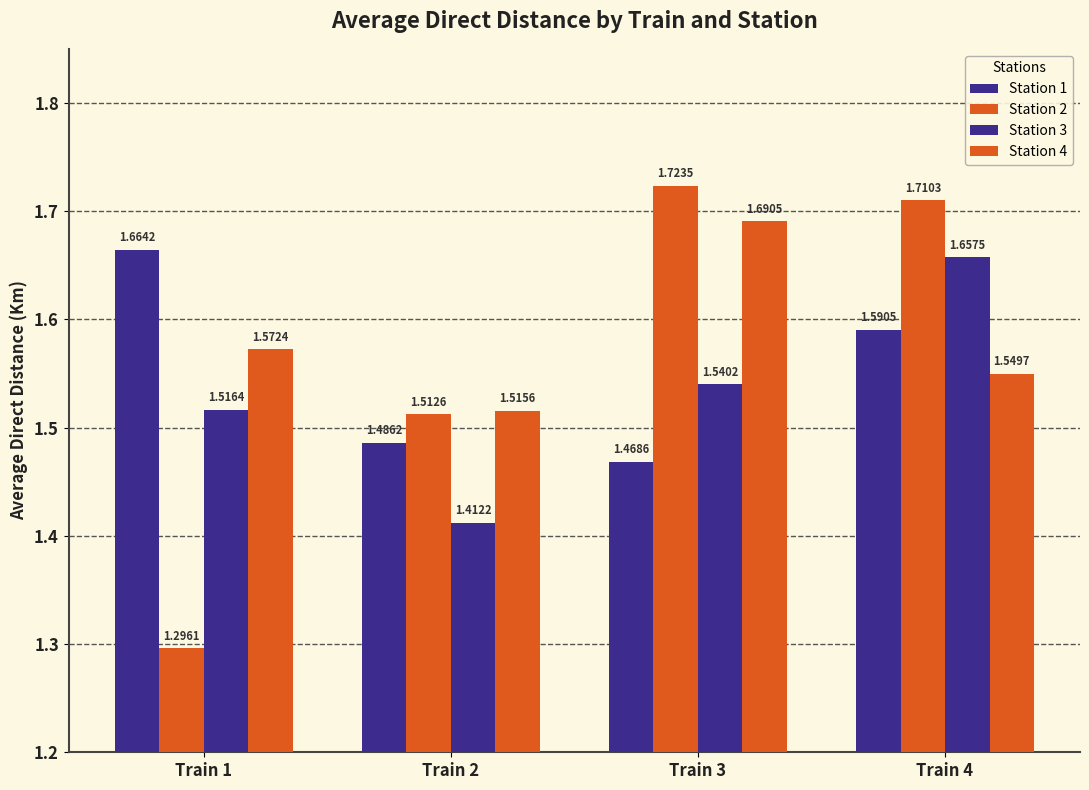

How many groups of bars are there?

4